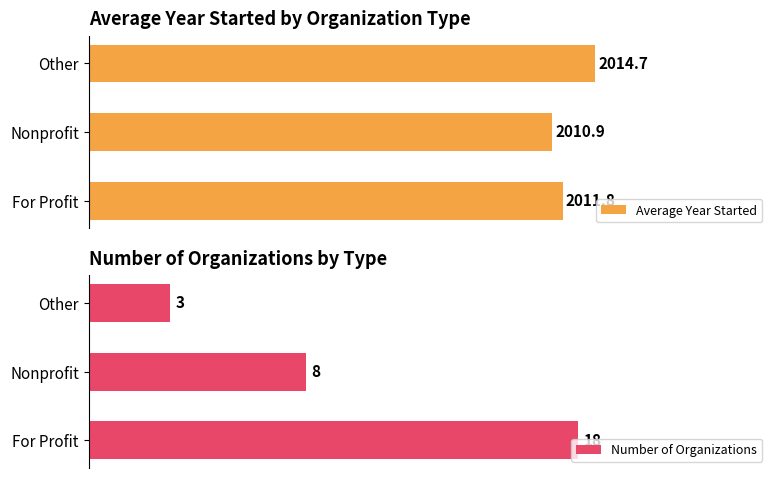

Are the bars horizontal?

Yes